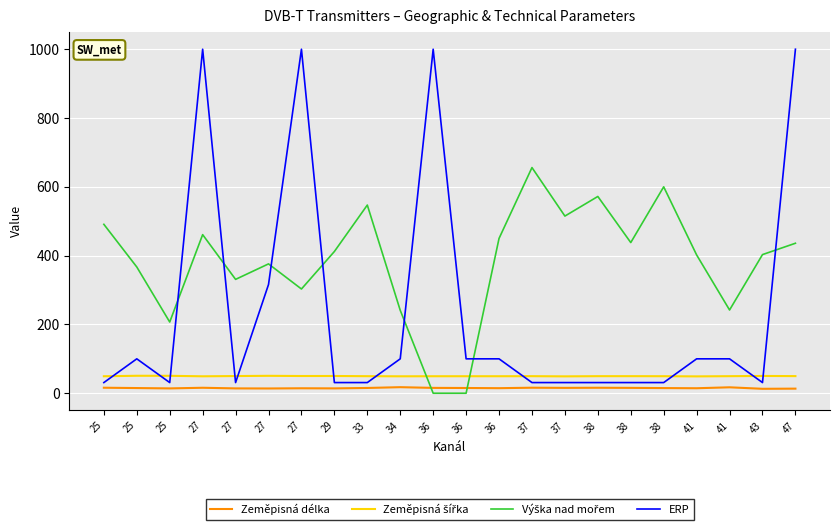

Is this an area chart (filled region under the line)?

No